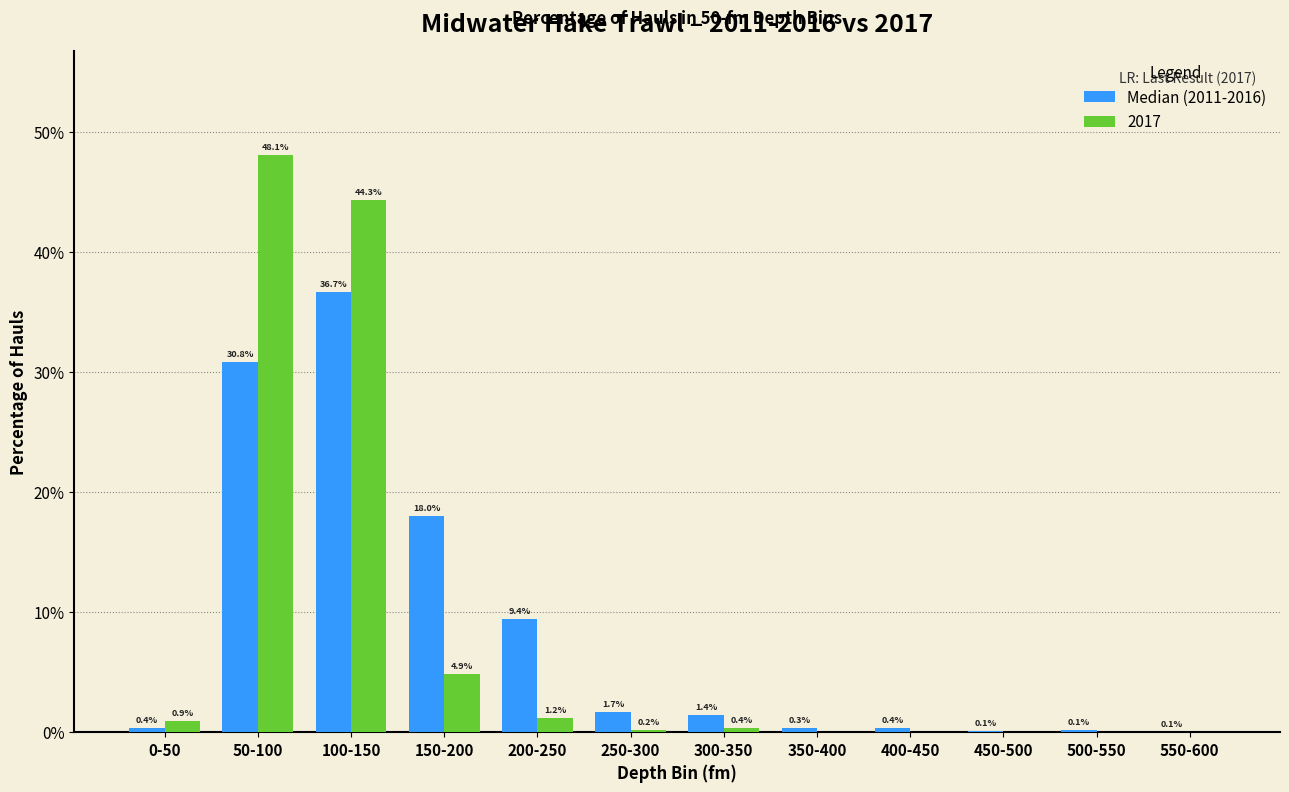

Which series changed the most between 0-50 and 250-300?

Median (2011-2016)